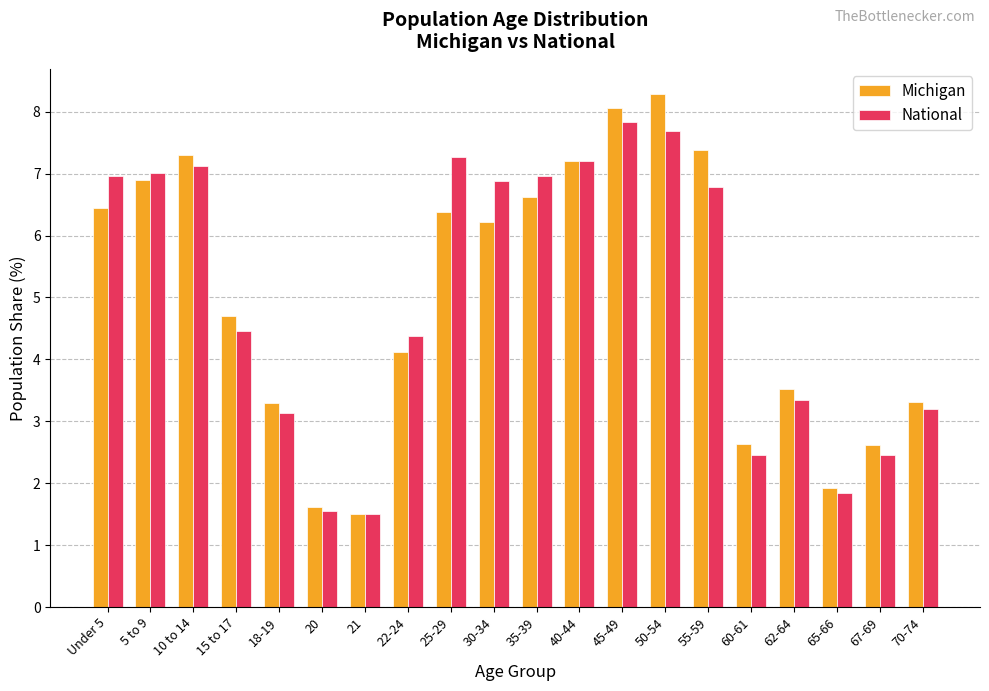

What is the total value across all series at 25-29?

13.6